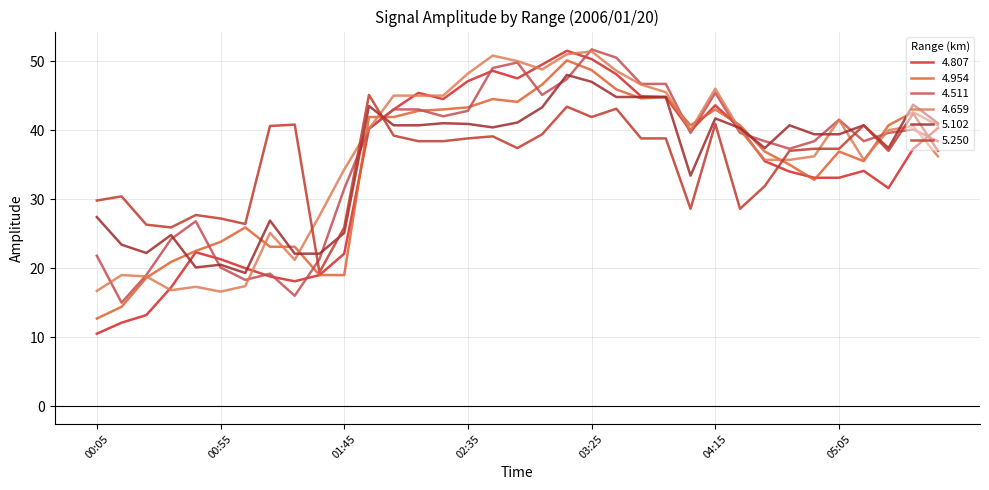

True or false: 4.954 has more than 2 interior local peaks.

True